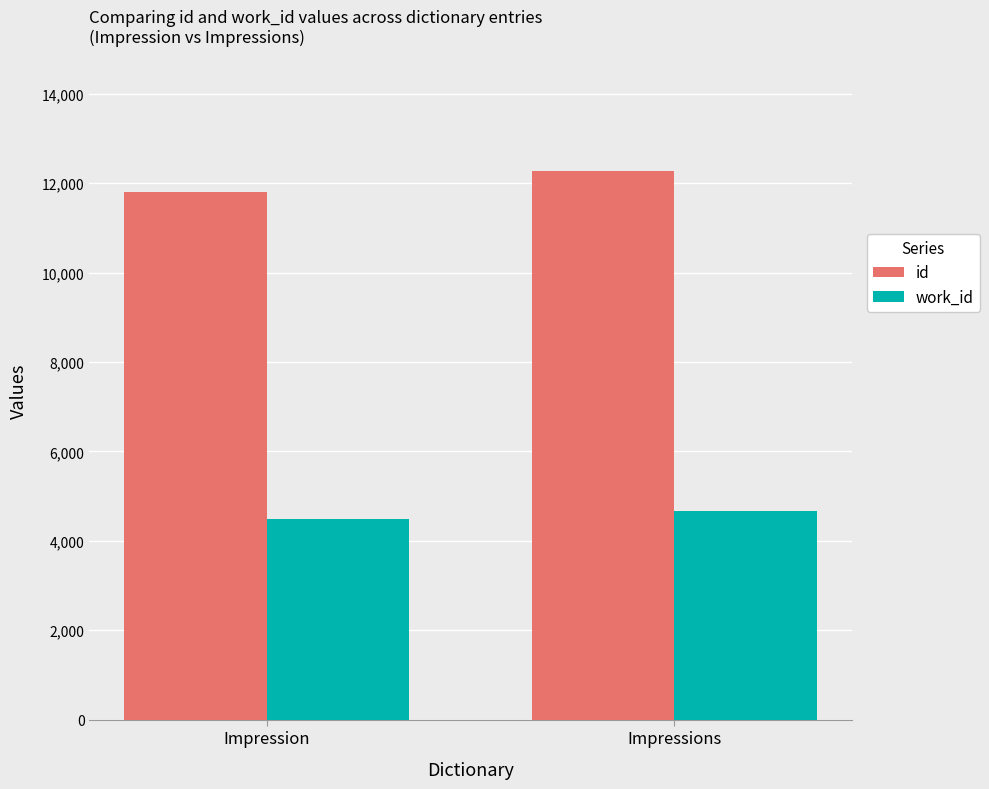

What is the total value across all series at Impressions?

16928